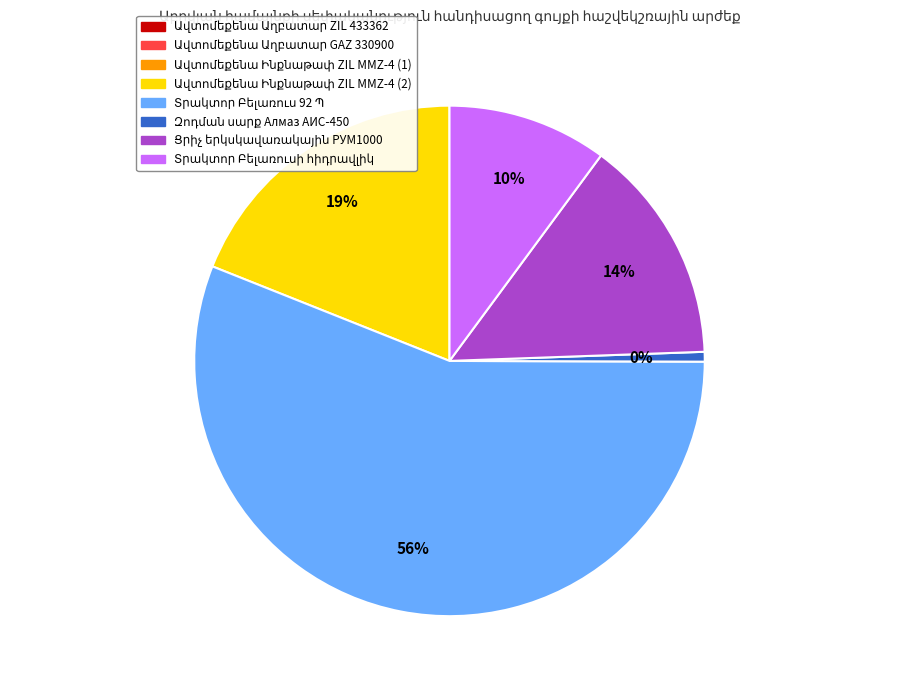

To the nearest percent, what portion does Ավտոմեքենա Ինքնաթափ ZIL MMZ-4 (2) represent?

19%